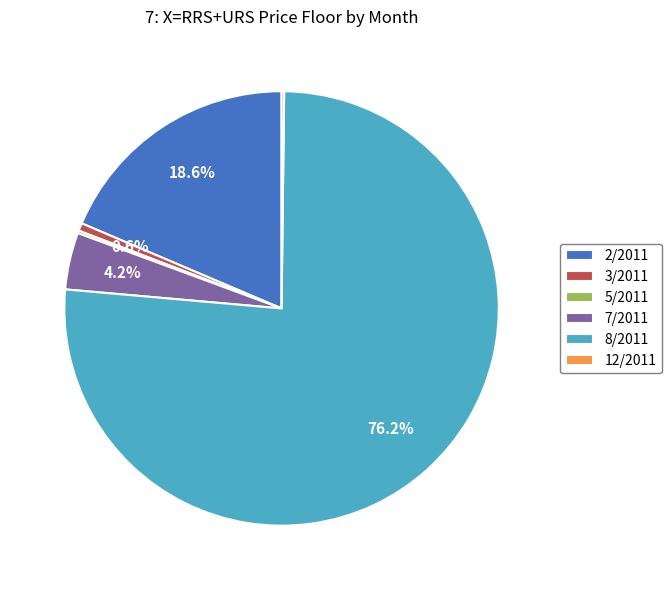

Which category has the biggest portion of the pie?

8/2011